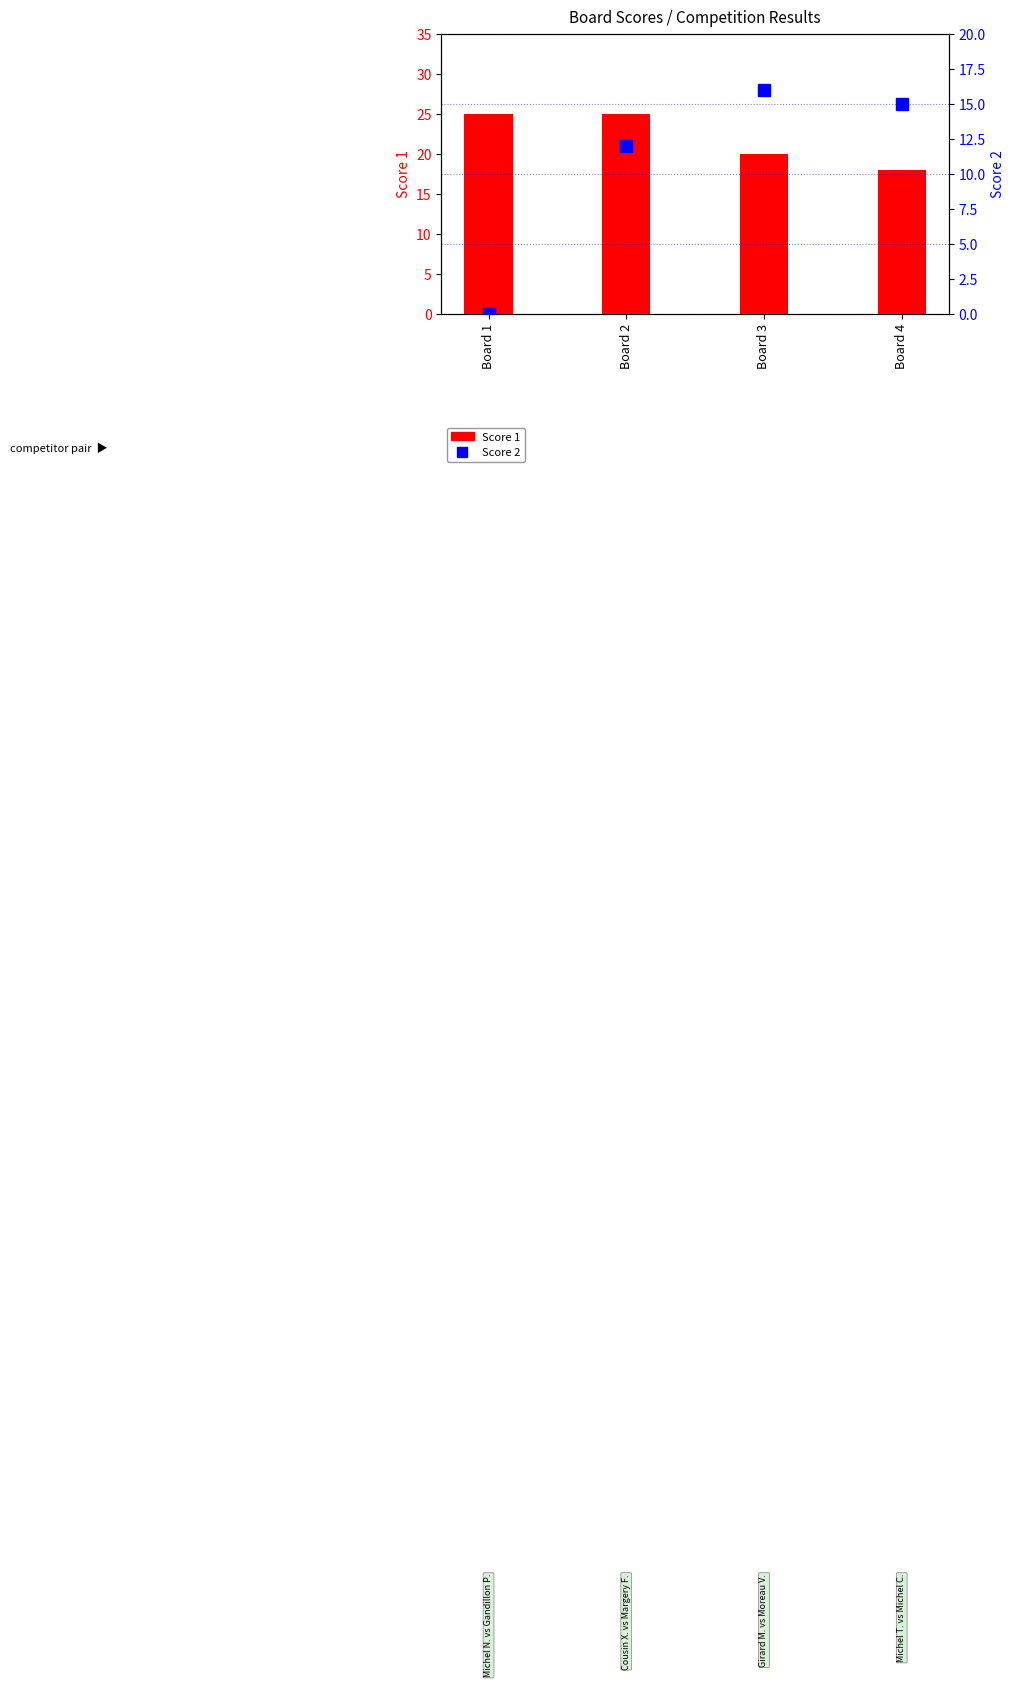

Which series has the largest total across all categories?

Score 1